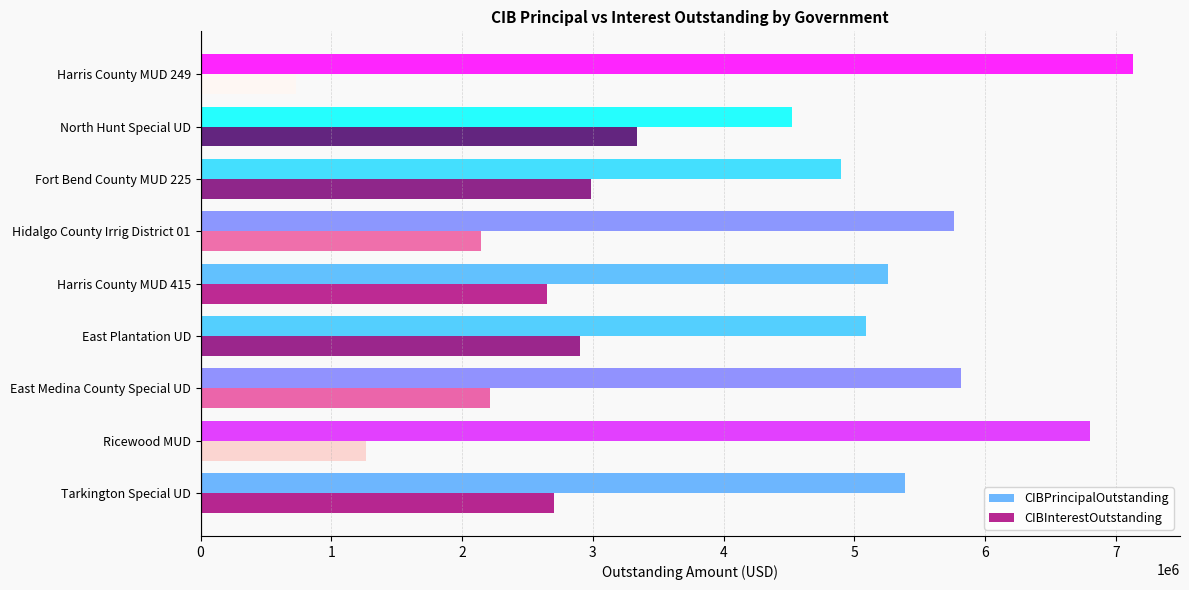

What is the minimum value shown in the chart?

729400.0